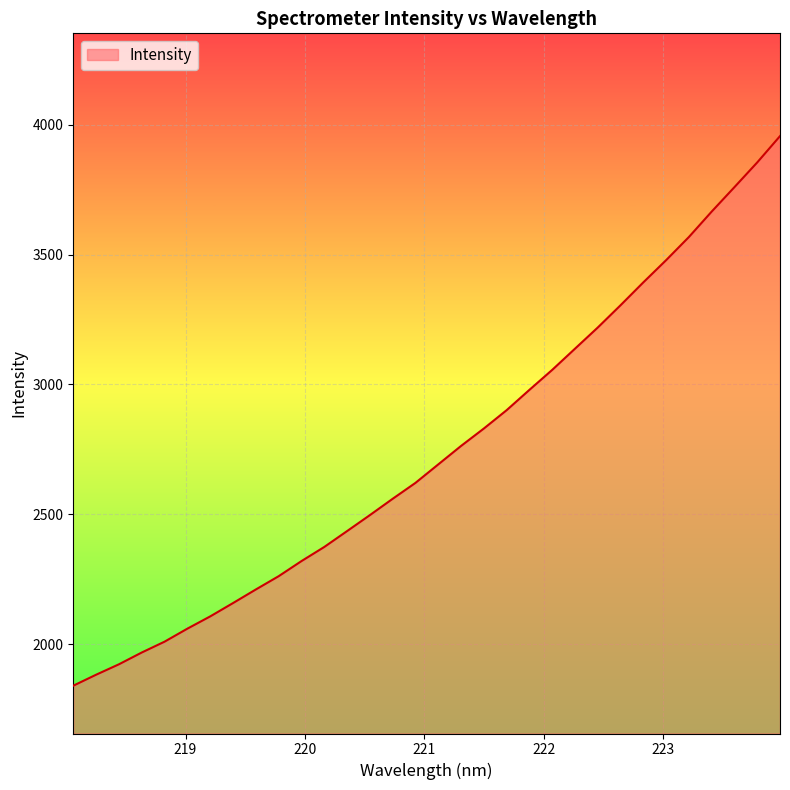

How many lines are shown in the chart?

1